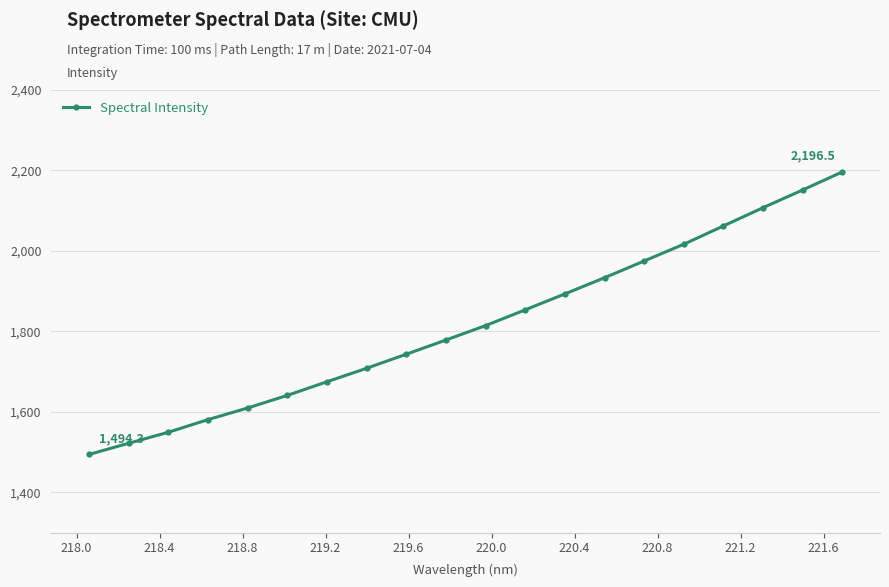

What is the maximum value shown in the chart?

2196.5